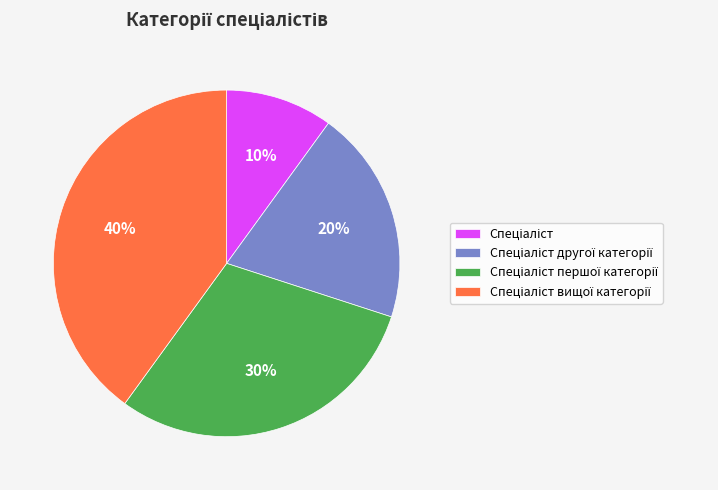

Does any single category account for the majority?

No